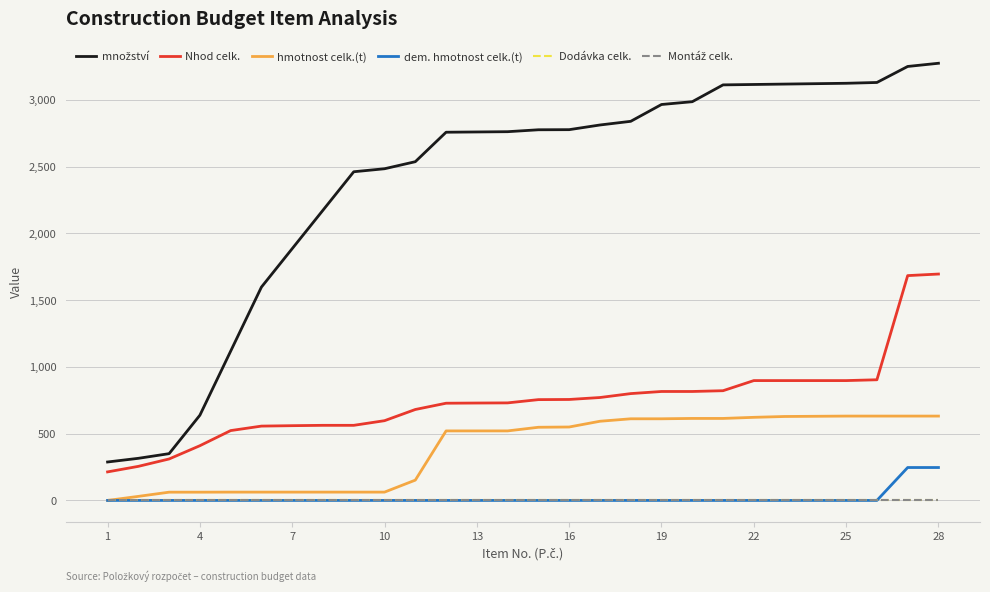

Is this an area chart (filled region under the line)?

No